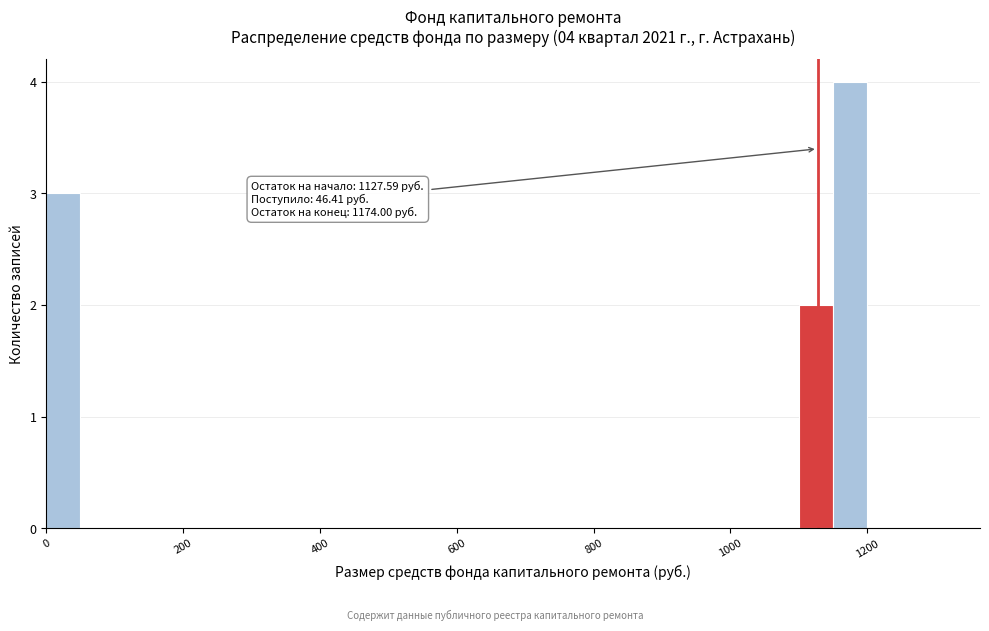

Around what value on the x-axis is the tallest bar? Give the approximate position of its centre, as read against the axis.

1180